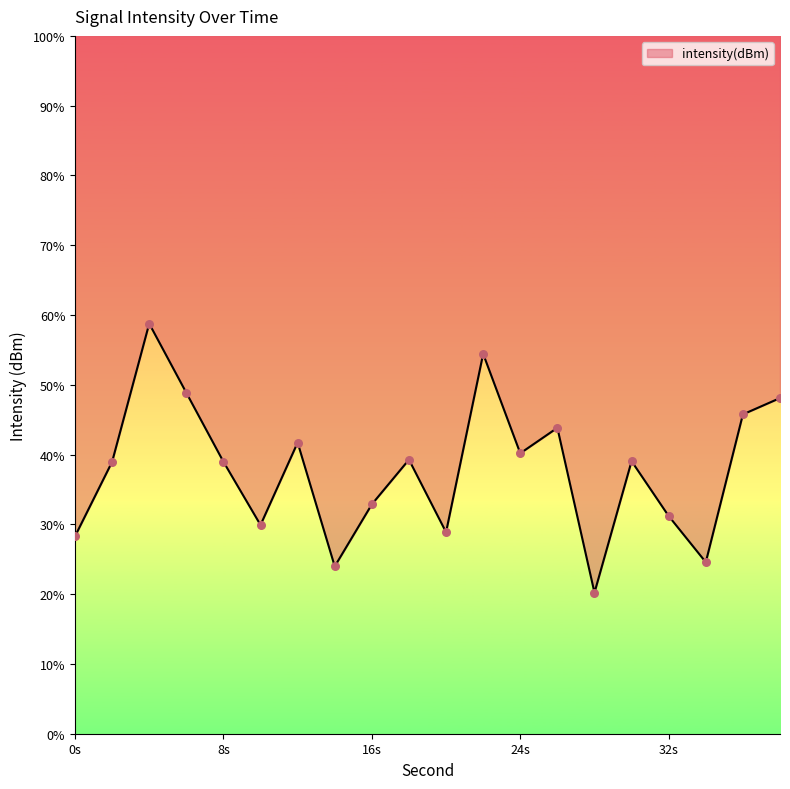

What is the change in value from 20 to 34?

-4.3